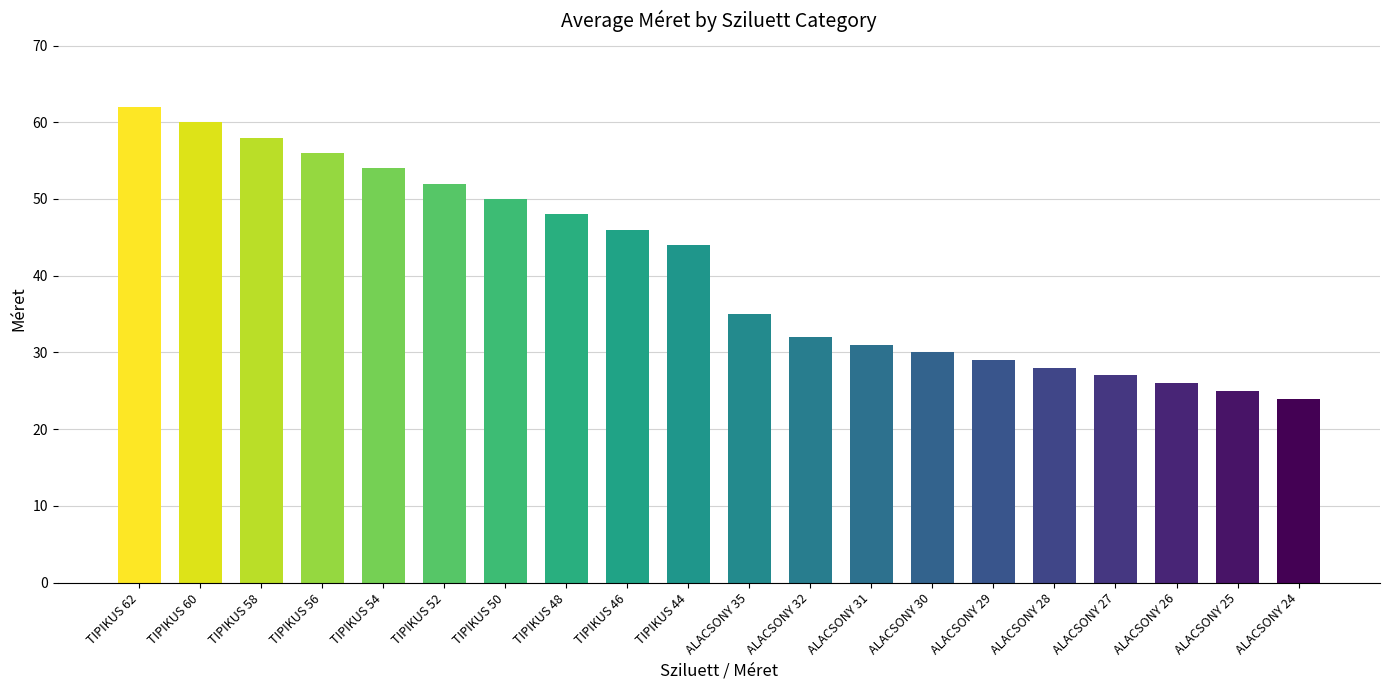

Is it true that the value at ALACSONY 31 is 8?

False